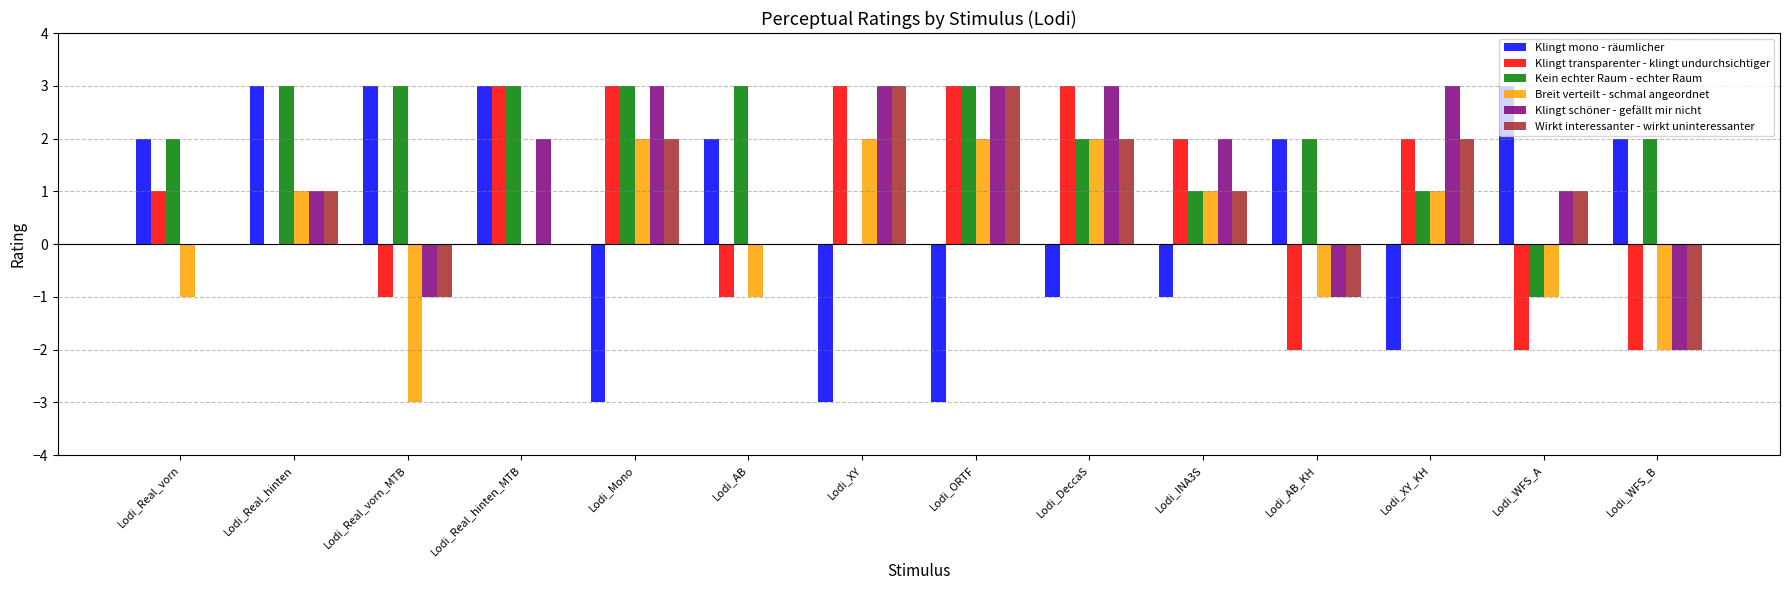

What is the spread (max minus min) of values at Lodi_AB_KH?

4